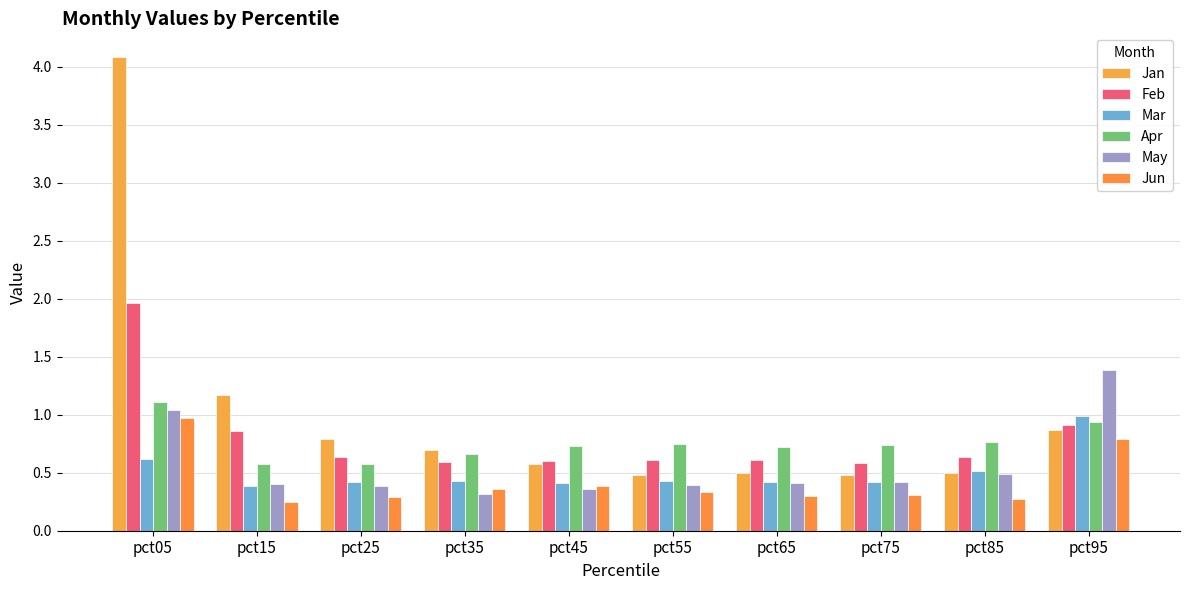

Reading left to right, transcribe all the data shown in this chart.

Jan: pct05=4.1	pct15=1.2	pct25=0.8	pct35=0.7	pct45=0.6	pct55=0.5	pct65=0.5	pct75=0.5	pct85=0.5	pct95=0.9
Feb: pct05=2.0	pct15=0.9	pct25=0.6	pct35=0.6	pct45=0.6	pct55=0.6	pct65=0.6	pct75=0.6	pct85=0.6	pct95=0.9
Mar: pct05=0.6	pct15=0.4	pct25=0.4	pct35=0.4	pct45=0.4	pct55=0.4	pct65=0.4	pct75=0.4	pct85=0.5	pct95=1.0
Apr: pct05=1.1	pct15=0.6	pct25=0.6	pct35=0.7	pct45=0.7	pct55=0.7	pct65=0.7	pct75=0.7	pct85=0.8	pct95=0.9
May: pct05=1.0	pct15=0.4	pct25=0.4	pct35=0.3	pct45=0.4	pct55=0.4	pct65=0.4	pct75=0.4	pct85=0.5	pct95=1.4
Jun: pct05=1.0	pct15=0.2	pct25=0.3	pct35=0.4	pct45=0.4	pct55=0.3	pct65=0.3	pct75=0.3	pct85=0.3	pct95=0.8